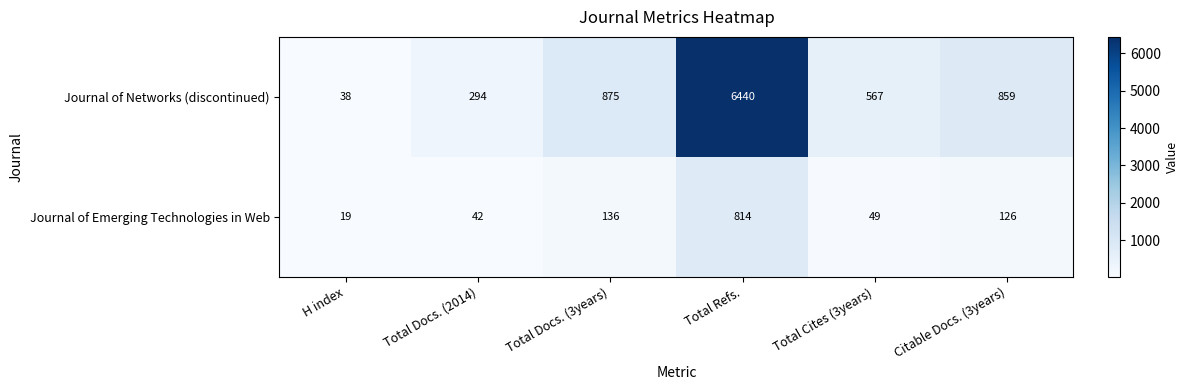

What is the difference between the highest and lowest values at Total Cites (3years)?

518